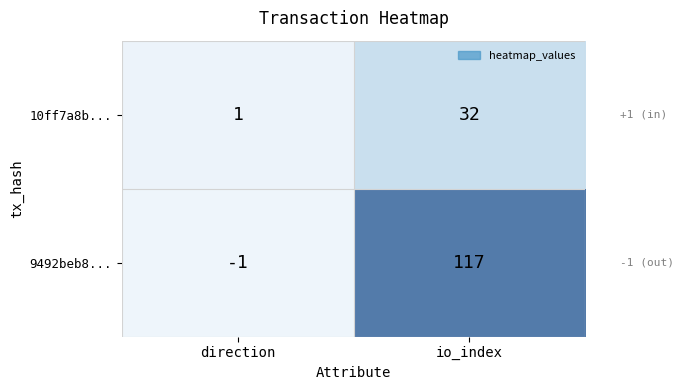

At direction, list the series in order from largest to smallest.

10ff7a8b..., 9492beb8...